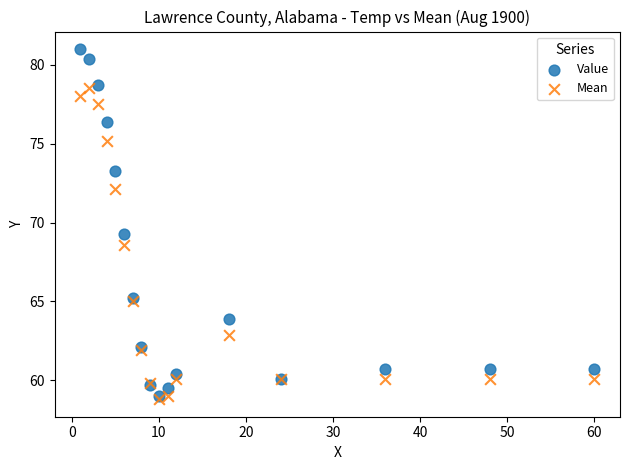

In the Value series, what Y value is closest to 70?

69.3